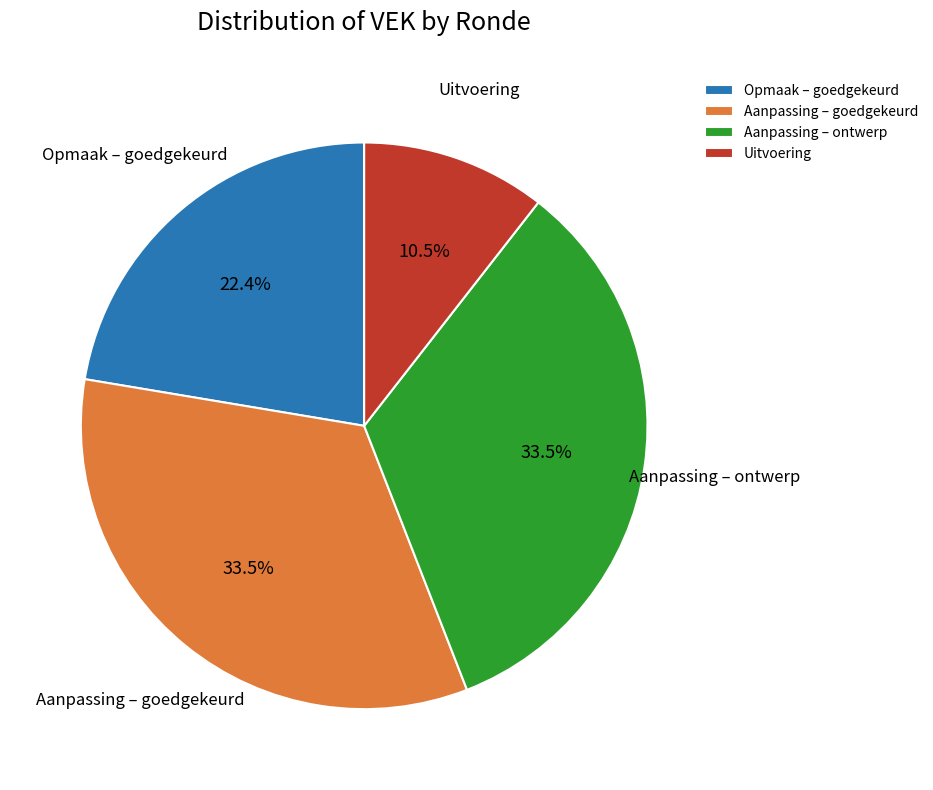

Which slice is the smallest?

Uitvoering